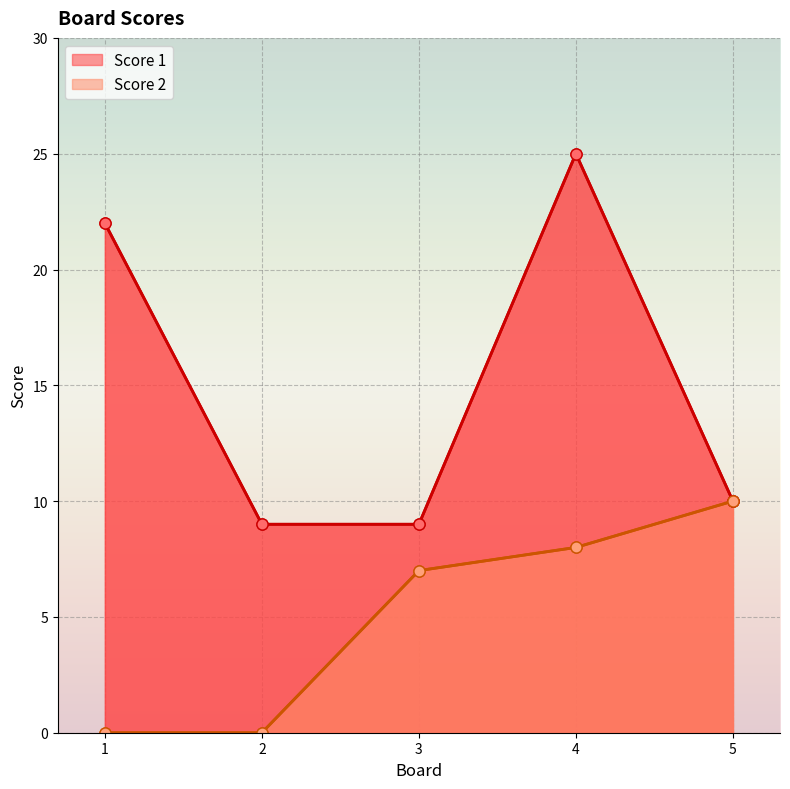

In Score 1, how many points are higher than both neighbors (excluding endpoints)?

1